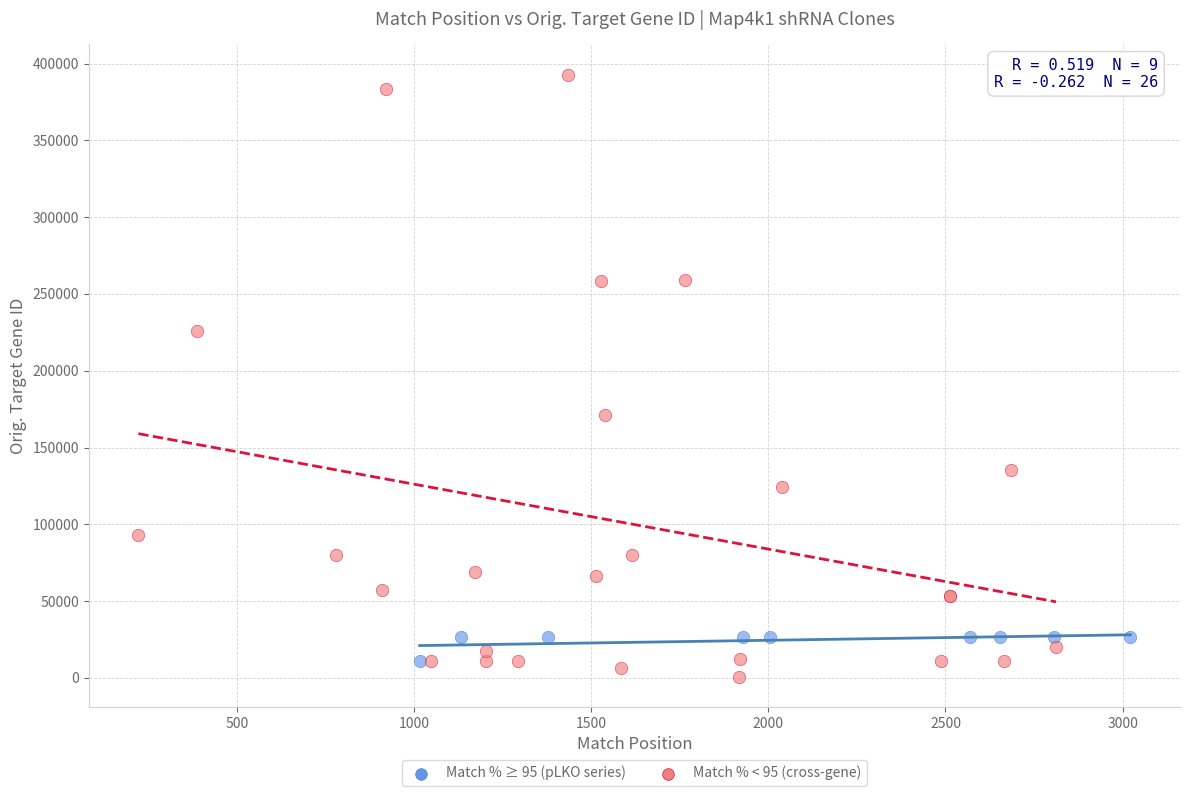

Which series has the largest Y range (max minus min)?

Match % < 95 (cross-gene)